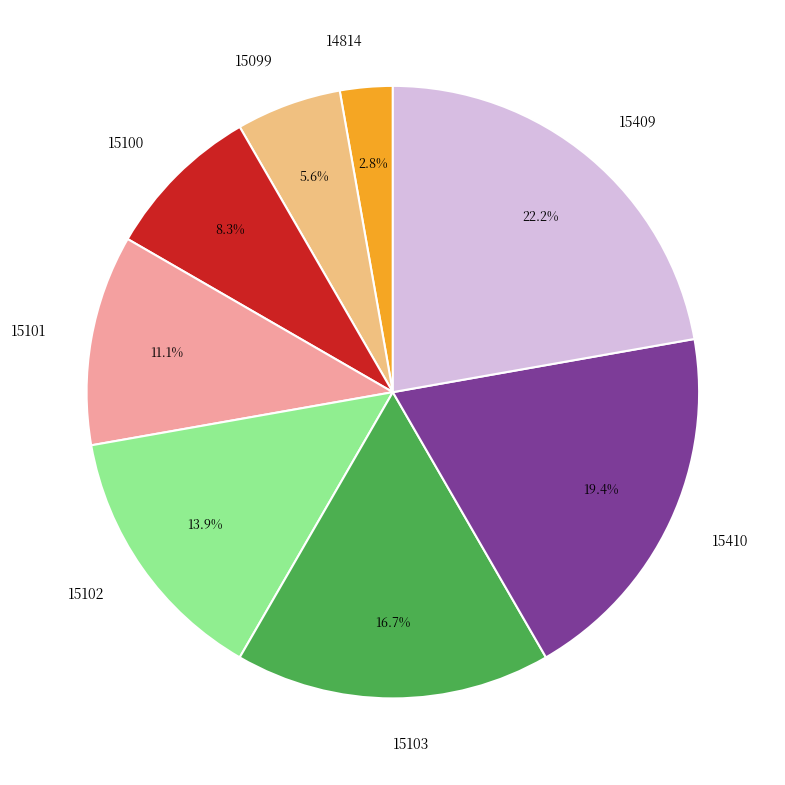

What is the largest slice in the pie chart?

15409